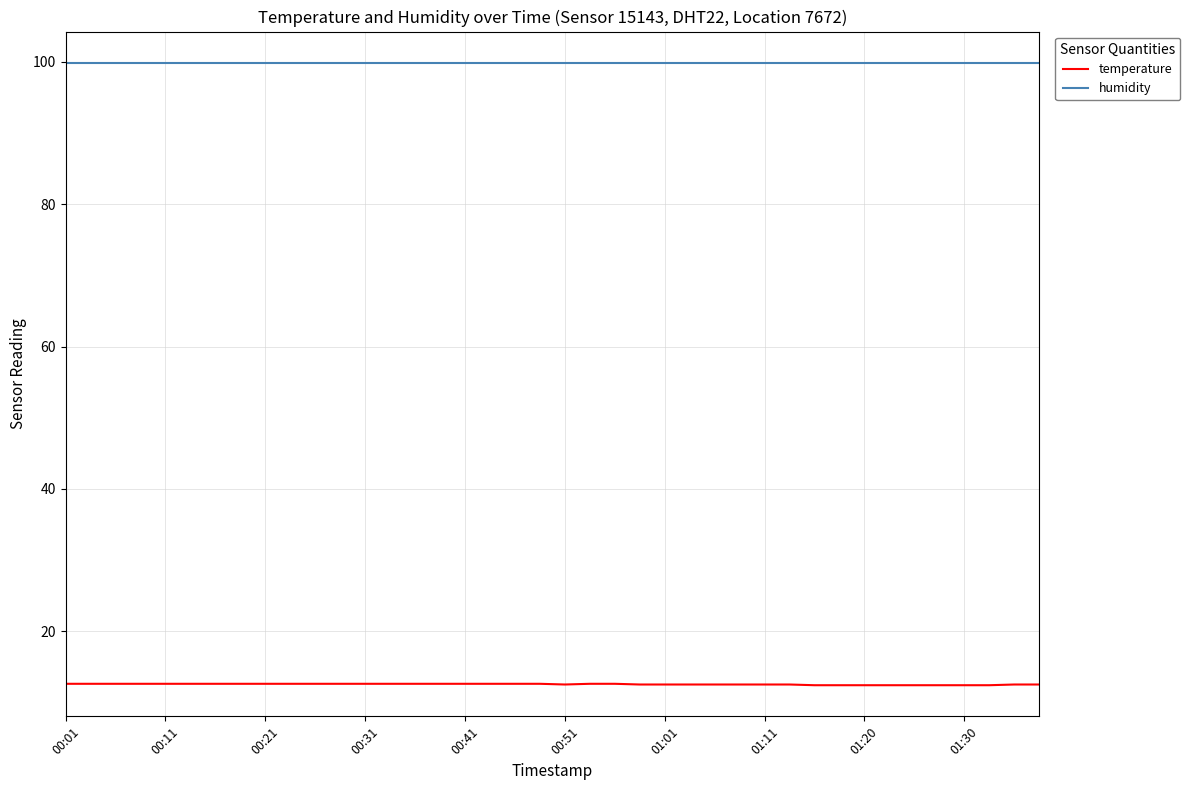

Which series has the widest spread of values?

temperature